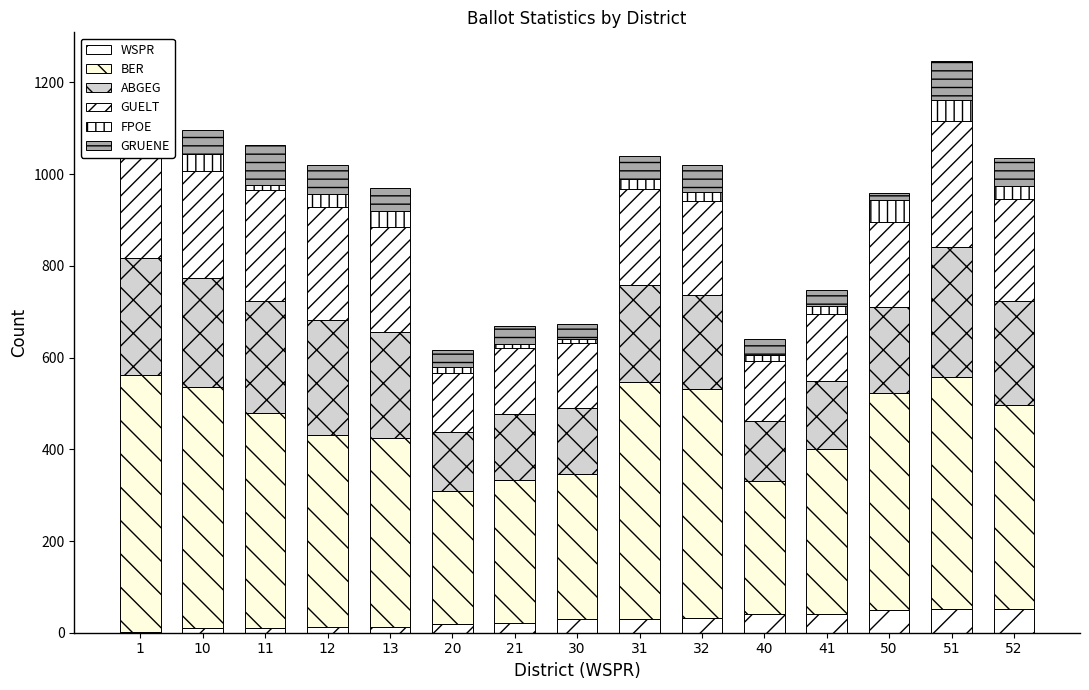

Which category has the lowest value in the WSPR series?

1